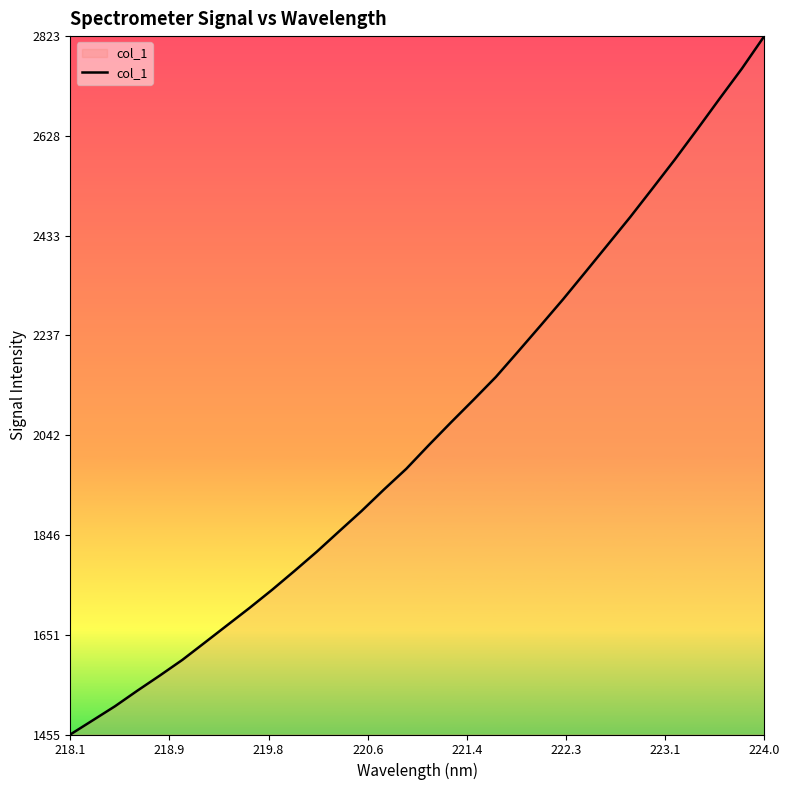

True or false: there are more than 0 points higher than both neighbors.

False